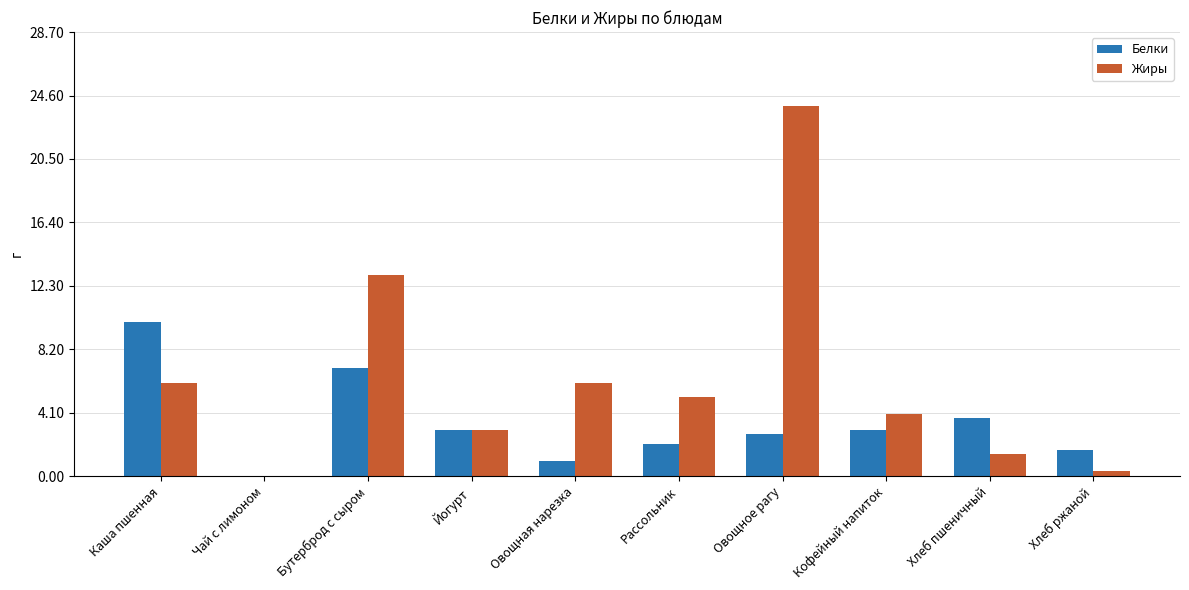

True or false: Белки has a value of 15.0 at Каша пшенная.

False